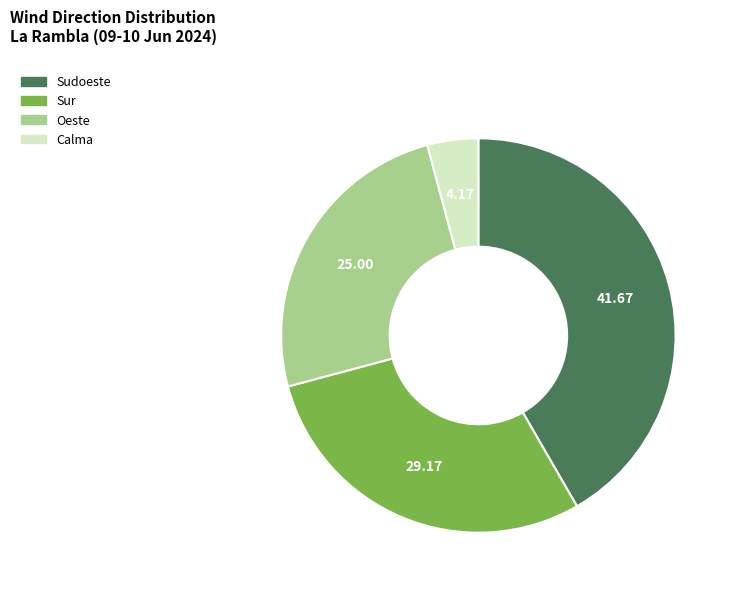

How many segments does this pie chart have?

4